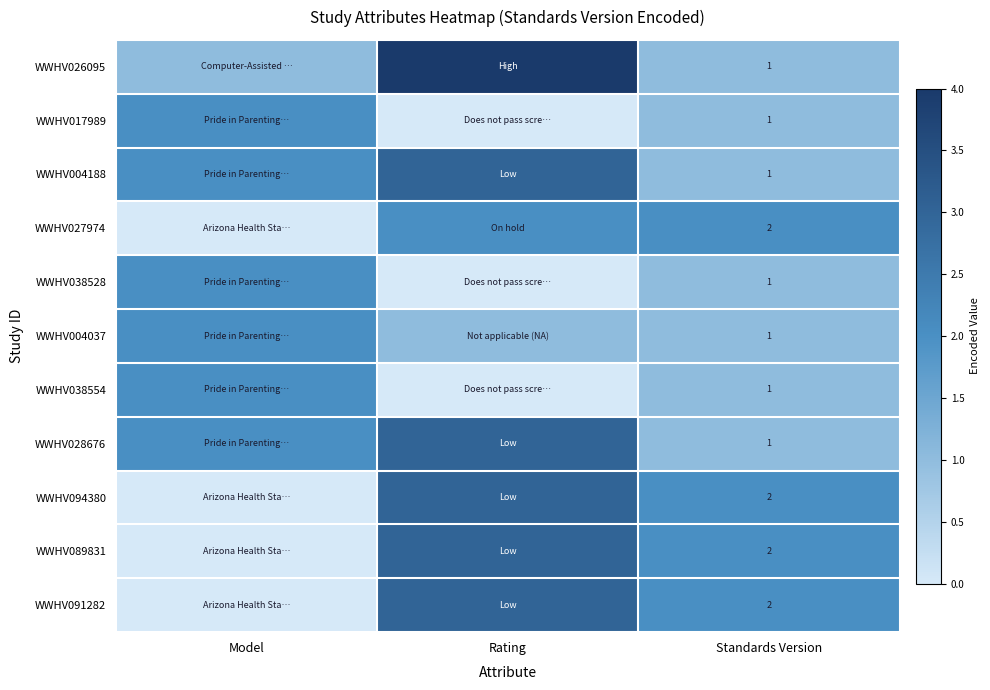

At Standards Version, list the series in order from largest to smallest.

WWHV027974, WWHV094380, WWHV089831, WWHV091282, WWHV026095, WWHV017989, WWHV004188, WWHV038528, WWHV004037, WWHV038554, WWHV028676